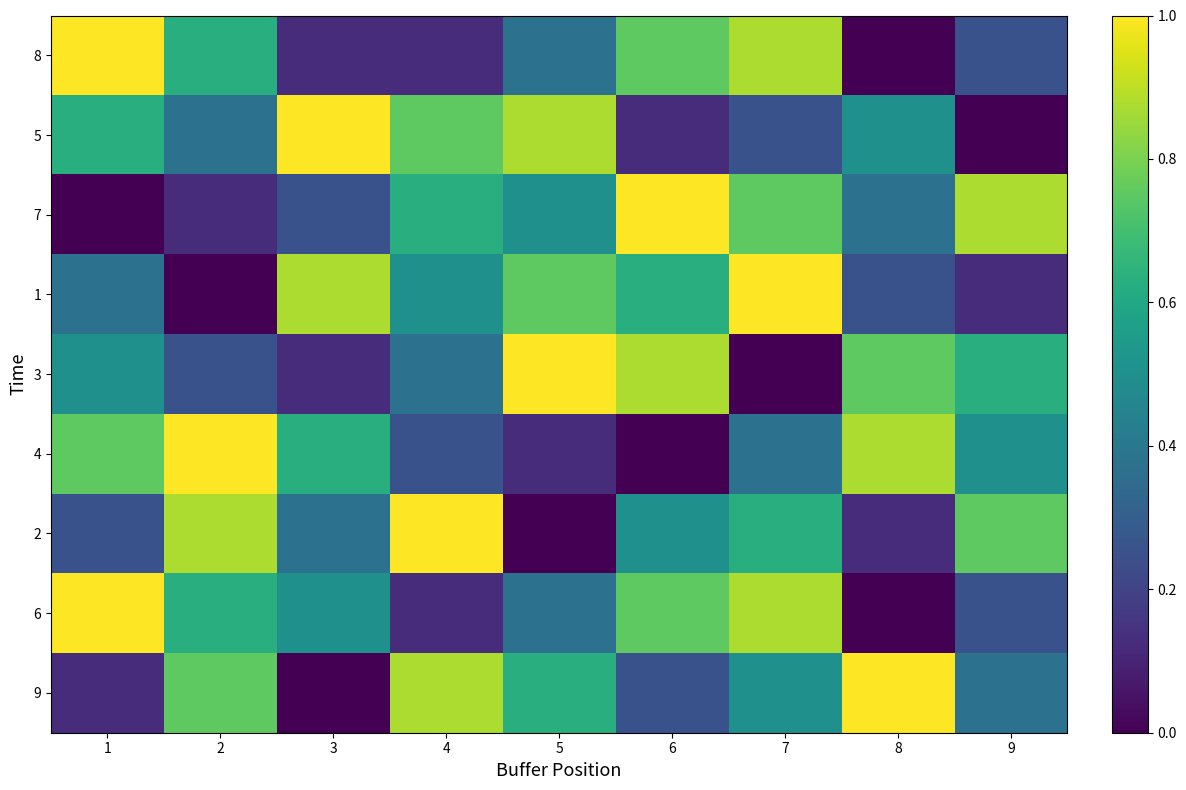

Reading left to right, transcribe all the data shown in this chart.

8: 1=1.0	2=0.6	3=0.1	4=0.1	5=0.4	6=0.8	7=0.9	8=0.0	9=0.2
5: 1=0.6	2=0.4	3=1.0	4=0.8	5=0.9	6=0.1	7=0.2	8=0.5	9=0.0
7: 1=0.0	2=0.1	3=0.2	4=0.6	5=0.5	6=1.0	7=0.8	8=0.4	9=0.9
1: 1=0.4	2=0.0	3=0.9	4=0.5	5=0.8	6=0.6	7=1.0	8=0.2	9=0.1
3: 1=0.5	2=0.2	3=0.1	4=0.4	5=1.0	6=0.9	7=0.0	8=0.8	9=0.6
4: 1=0.8	2=1.0	3=0.6	4=0.2	5=0.1	6=0.0	7=0.4	8=0.9	9=0.5
2: 1=0.2	2=0.9	3=0.4	4=1.0	5=0.0	6=0.5	7=0.6	8=0.1	9=0.8
6: 1=1.0	2=0.6	3=0.5	4=0.1	5=0.4	6=0.8	7=0.9	8=0.0	9=0.2
9: 1=0.1	2=0.8	3=0.0	4=0.9	5=0.6	6=0.2	7=0.5	8=1.0	9=0.4